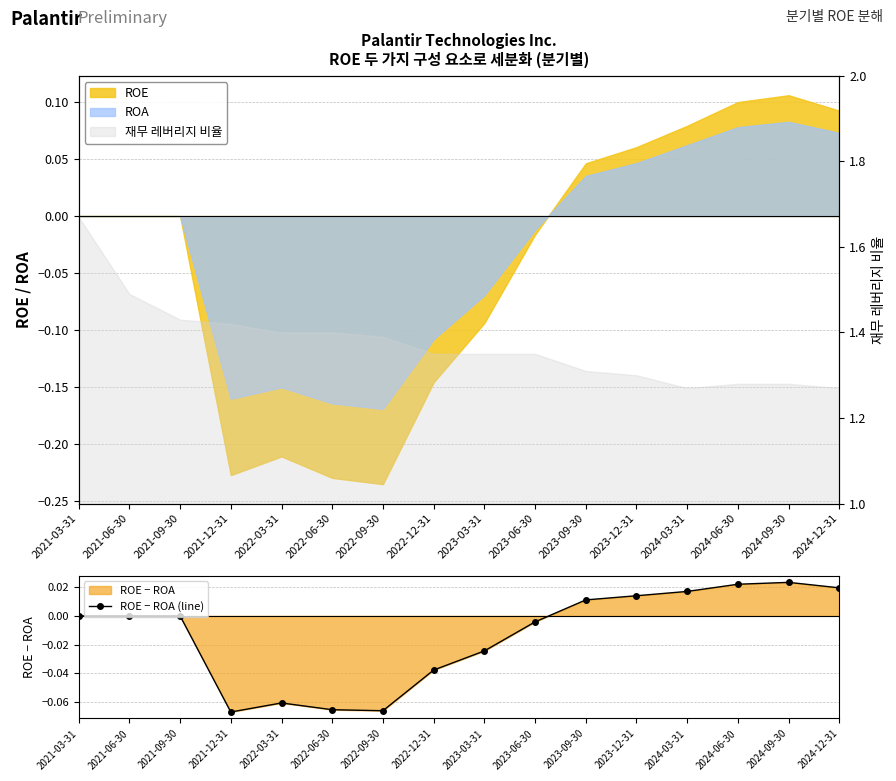

Where does the data first go above 0?

2023-09-30